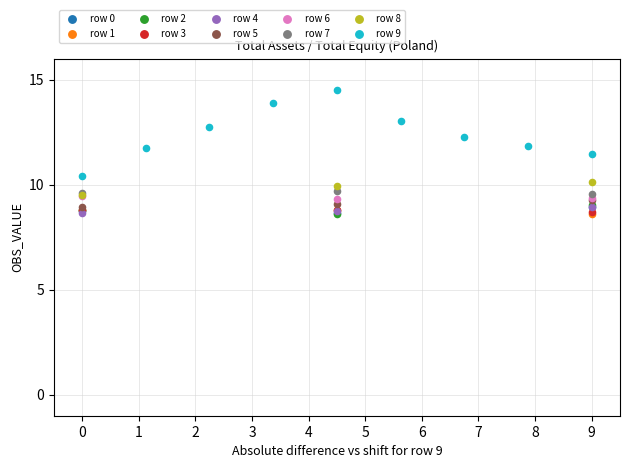

Which series has the largest Y range (max minus min)?

row 9